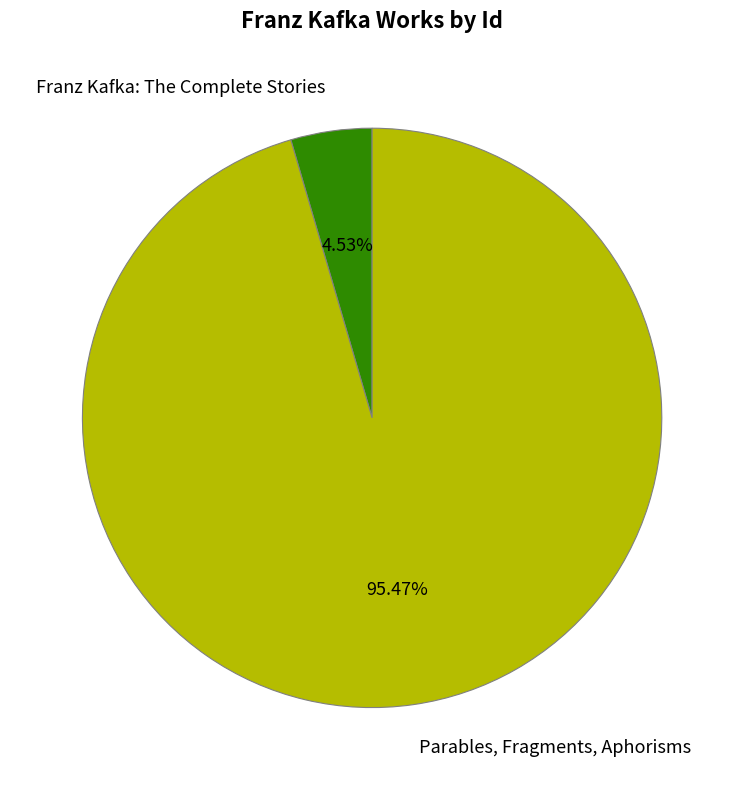

Count the number of slices in the pie.

2